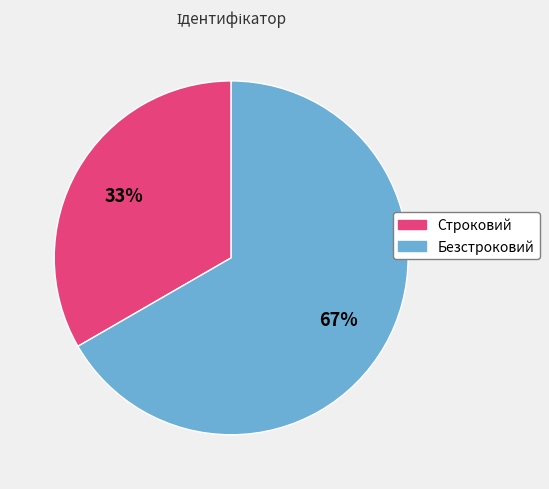

True or false: Строковий accounts for 25% of the total.

False